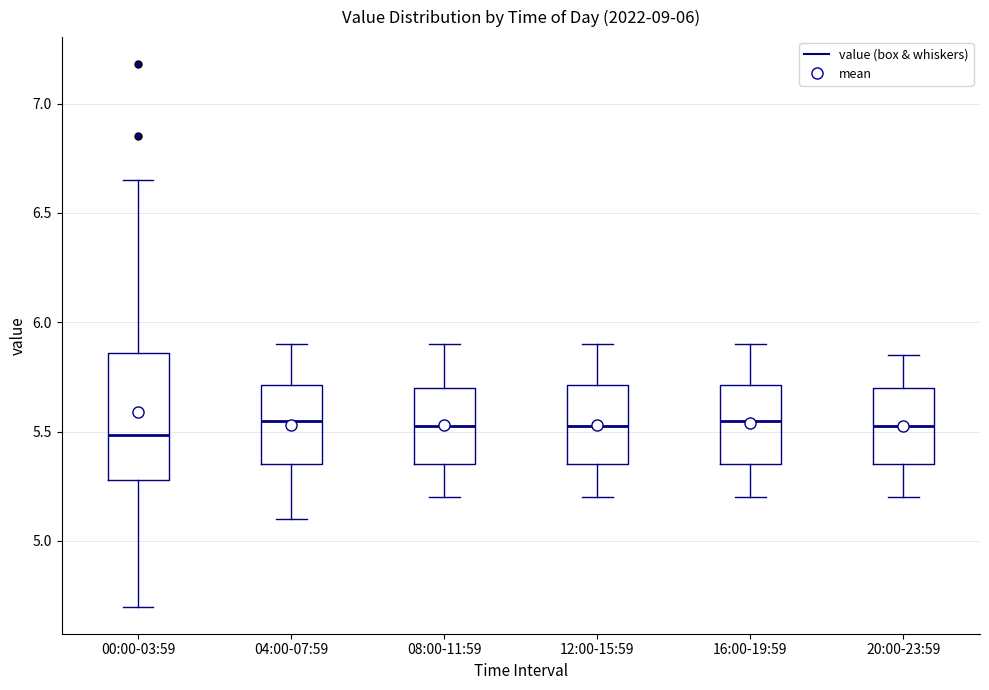

Comparing the boxes themselves (not the whiskers), which one is the tallest?

00:00-03:59